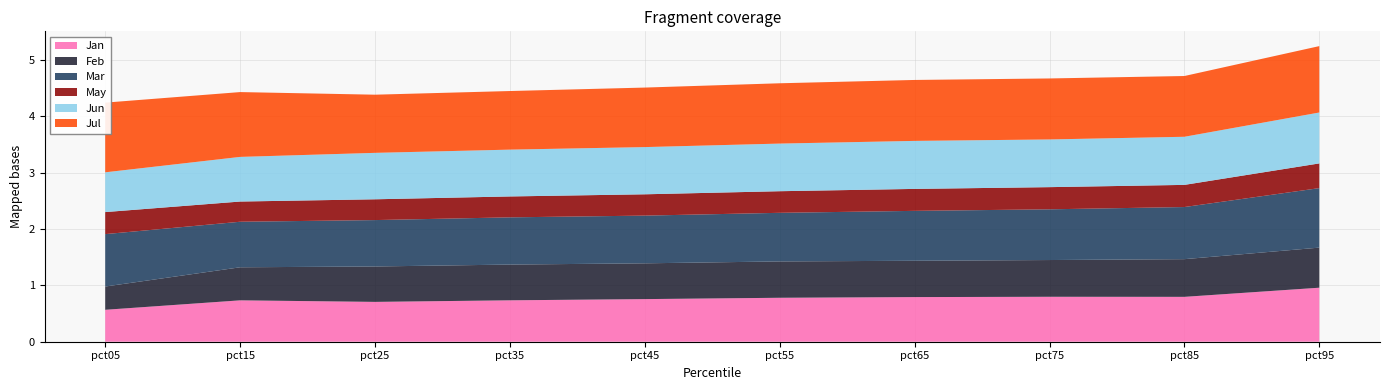

Reading left to right, transcribe all the data shown in this chart.

Jan: 0.6	0.7	0.7	0.7	0.8	0.8	0.8	0.8	0.8	1.0
Feb: 0.4	0.6	0.6	0.6	0.6	0.6	0.6	0.7	0.7	0.7
Mar: 0.9	0.8	0.8	0.8	0.8	0.9	0.9	0.9	0.9	1.1
May: 0.4	0.4	0.4	0.4	0.4	0.4	0.4	0.4	0.4	0.4
Jun: 0.7	0.8	0.8	0.8	0.8	0.8	0.9	0.8	0.9	0.9
Jul: 1.2	1.2	1.0	1.0	1.1	1.1	1.1	1.1	1.1	1.2